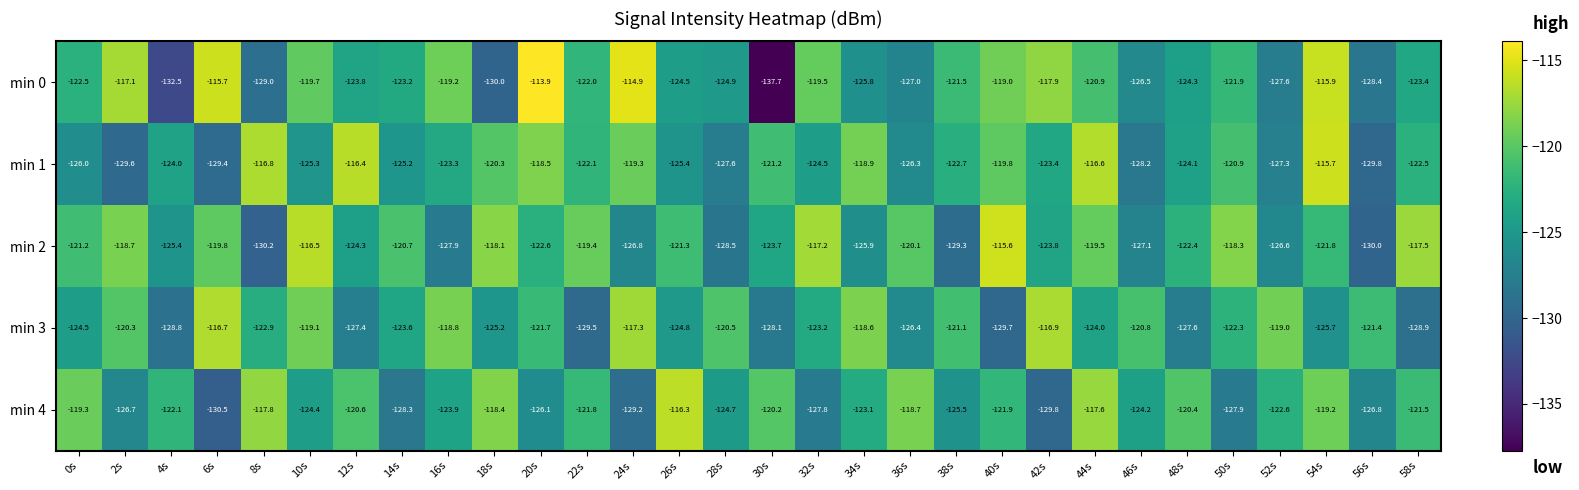

Between 38s and 46s, which series saw the biggest shift?

min 1